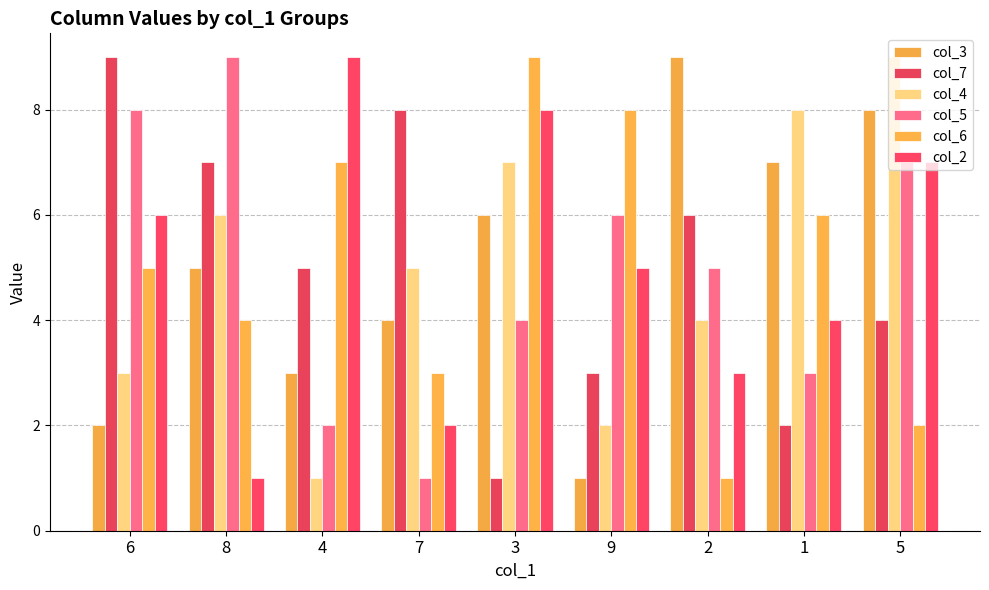

At which category is the sum across all series the highest?

5